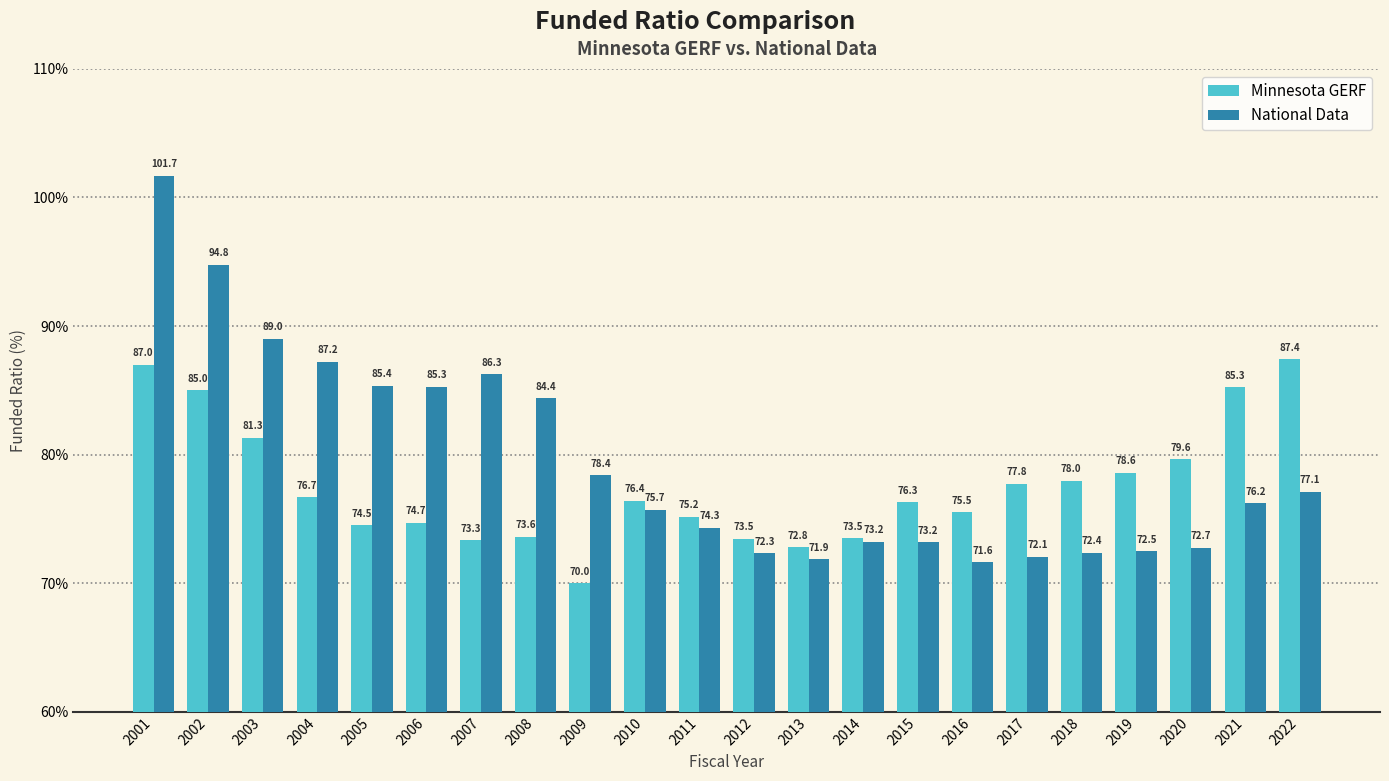

What is the value of the National Data bar at the 12th from the left?

72.3